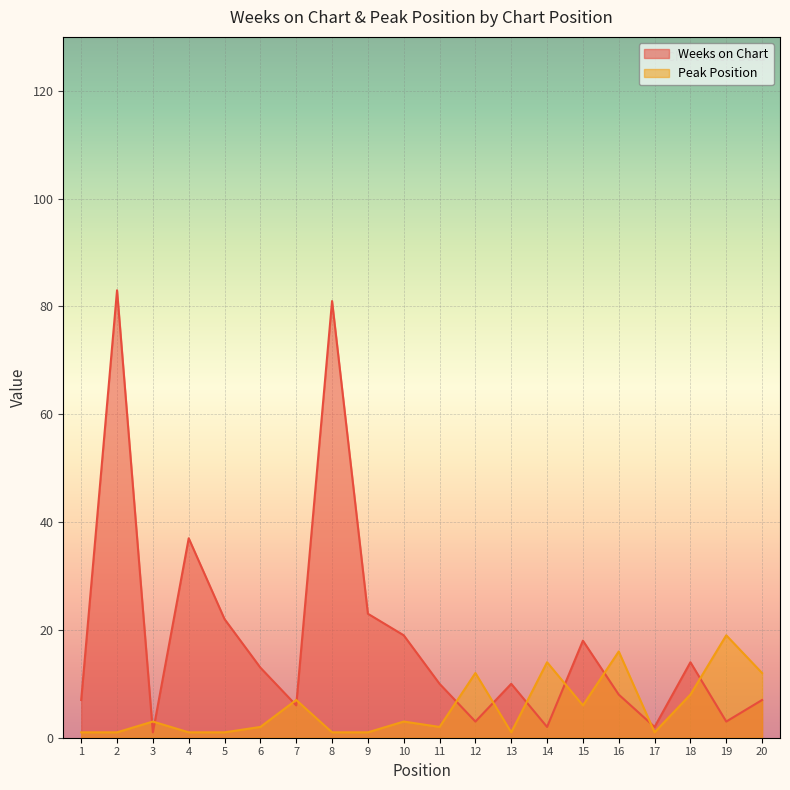

Rank the series by their average value, from highest to lowest.

Weeks on Chart, Peak Position